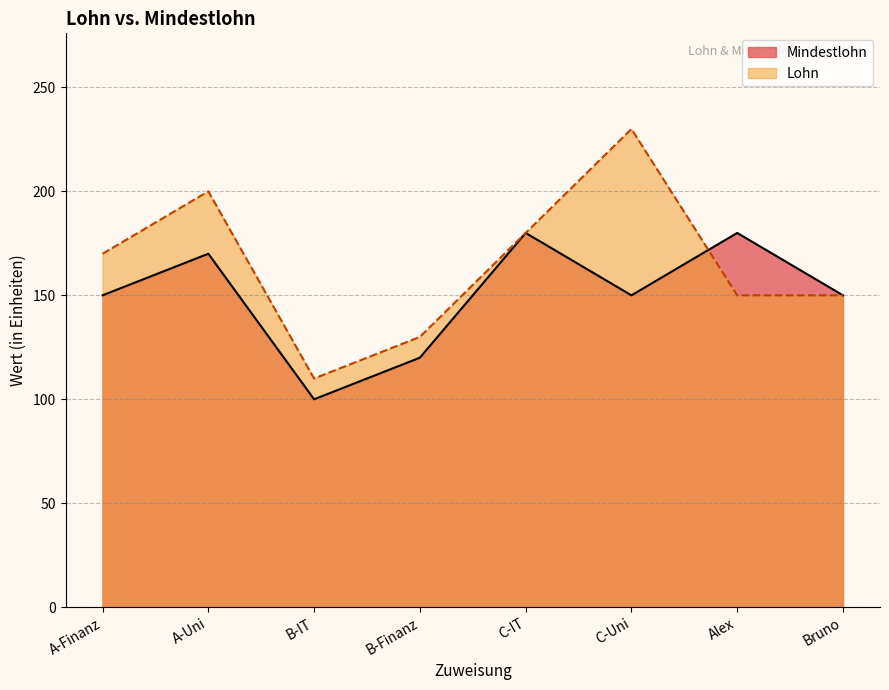

Reading left to right, extract all data points from this chart.

Mindestlohn: A-Finanz=150	A-Uni=170	B-IT=100	B-Finanz=120	C-IT=180	C-Uni=150	Alex=180	Bruno=150
Lohn: A-Finanz=170	A-Uni=200	B-IT=110	B-Finanz=130	C-IT=180	C-Uni=230	Alex=150	Bruno=150